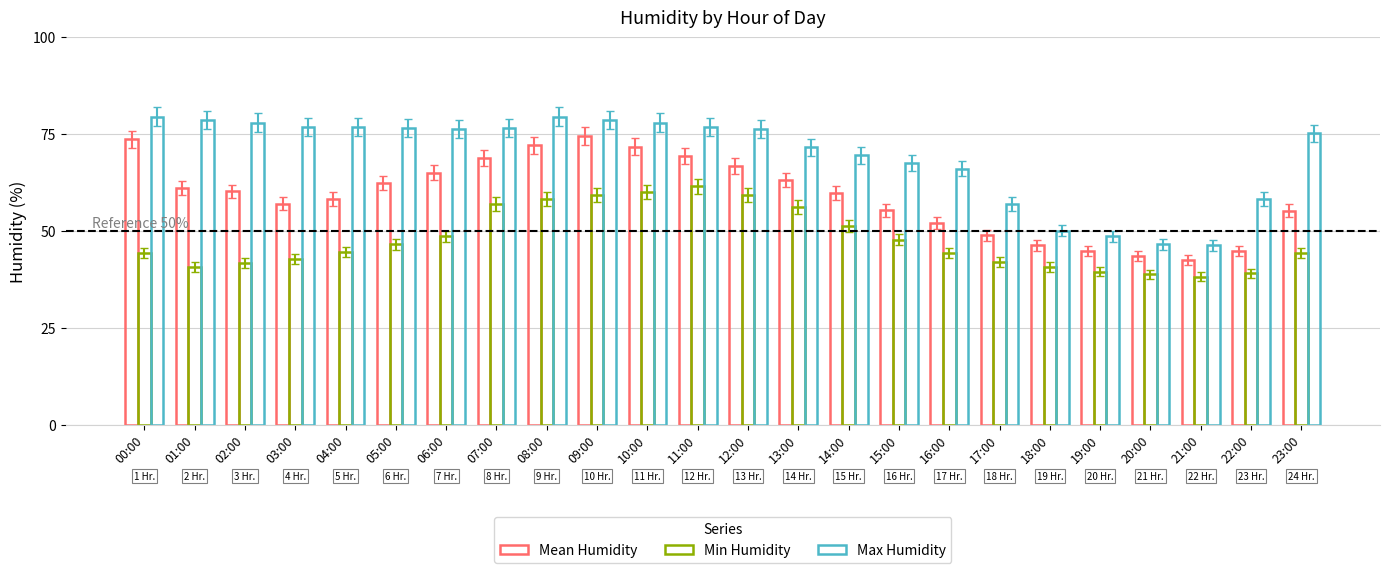

Are the bars grouped side by side (vs. stacked)?

Yes